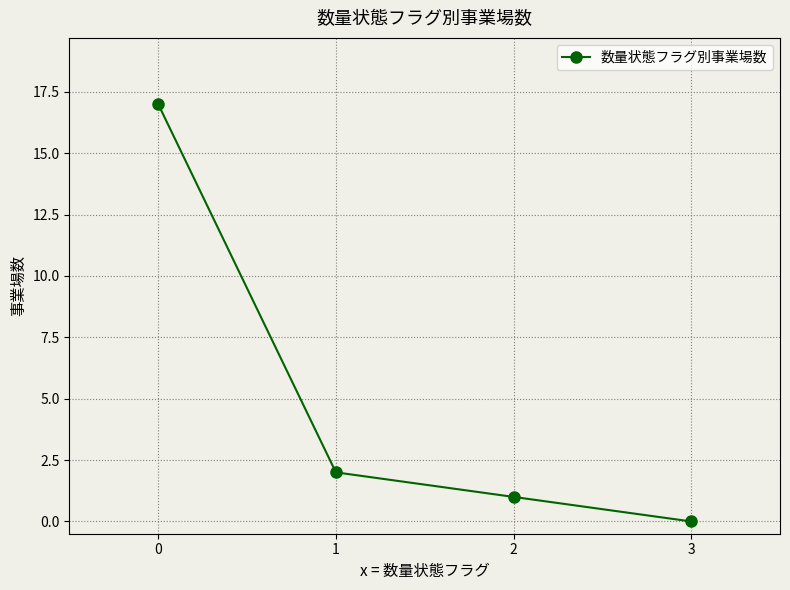

Reading left to right, what are all the values shown in this chart?

17	2	1	0